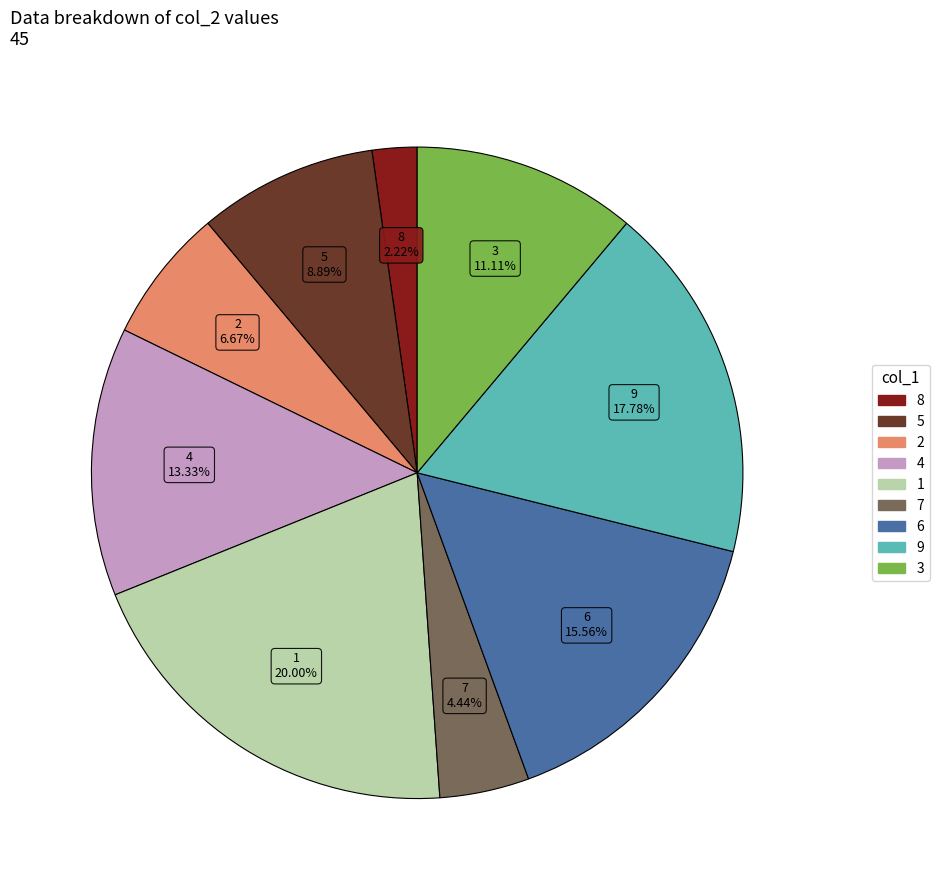

Does any single category account for the majority?

No